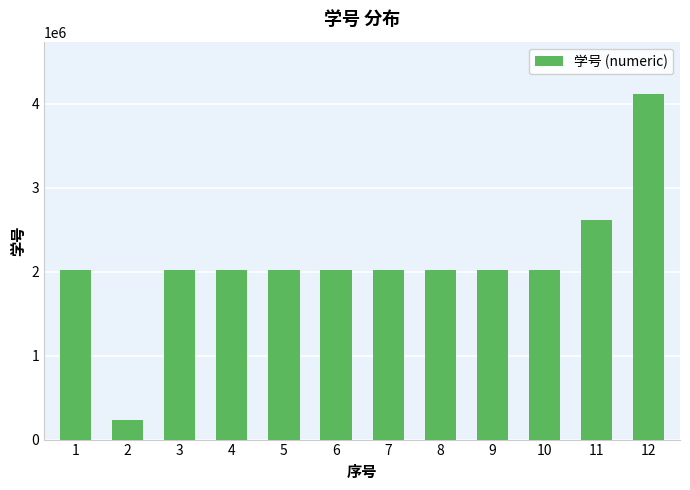

The value at 7 is 2636698. True or false?

False